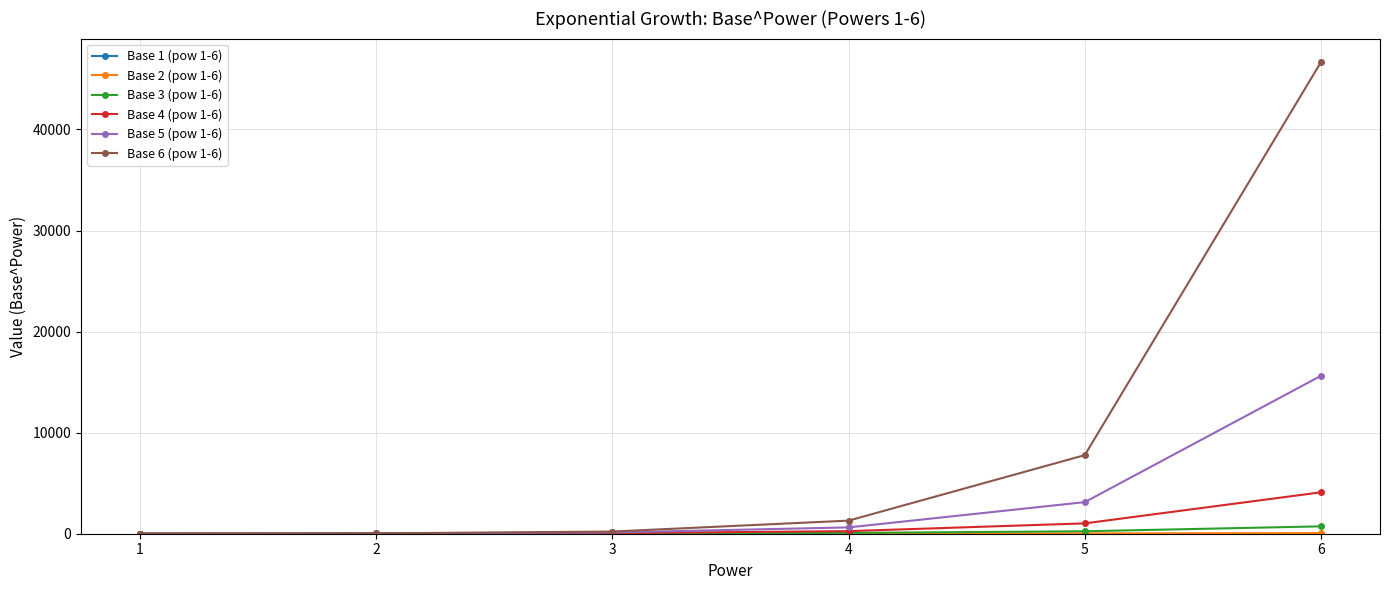

True or false: Base 3 (pow 1-6) has more than 2 interior local peaks.

False